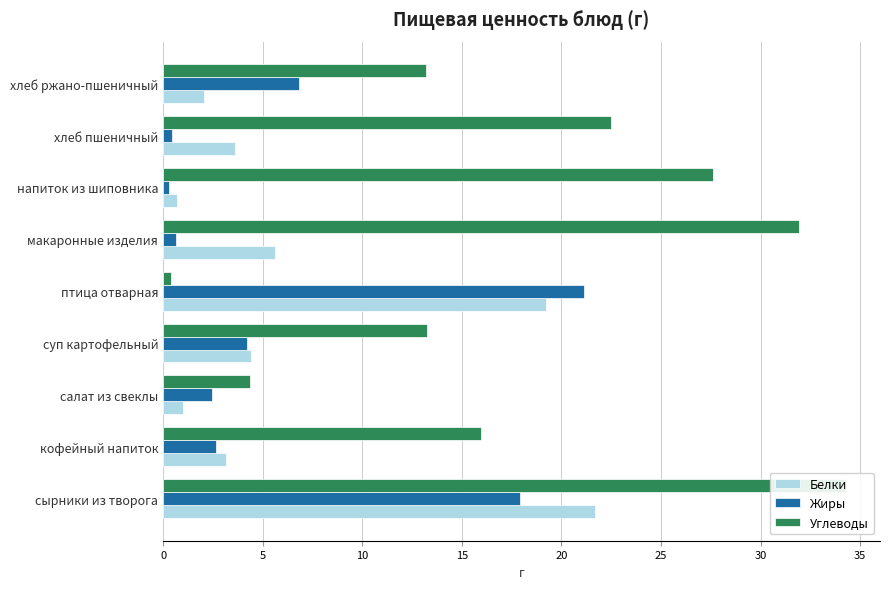

What is the difference between the maximum and minimum values in the Углеводы series?

33.9